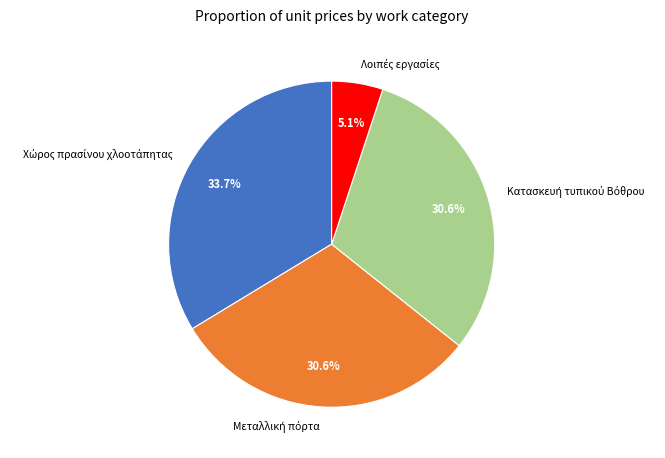

Does any single category account for the majority?

No